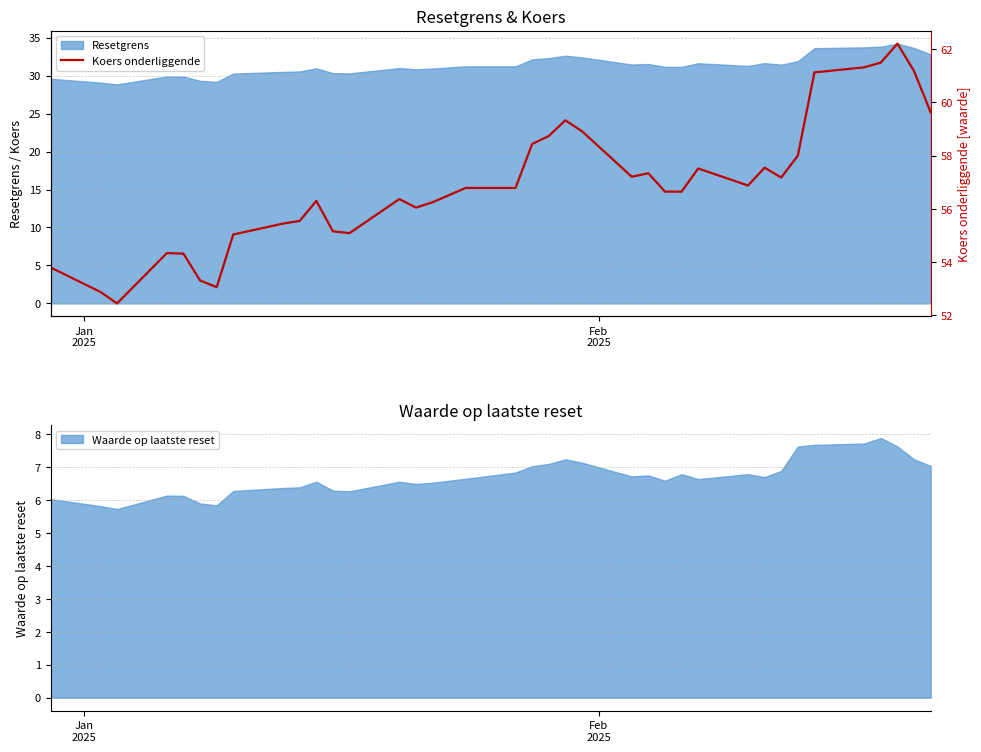

What is the minimum value for Resetgrens?

28.8